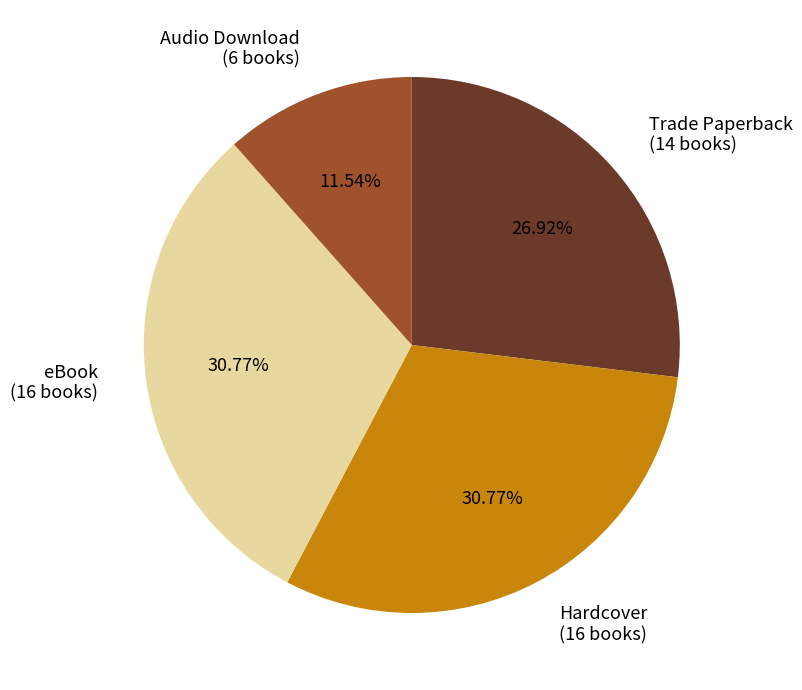

Which has a higher value, Trade Paperback (14 books) or Audio Download (6 books)?

Trade Paperback (14 books)